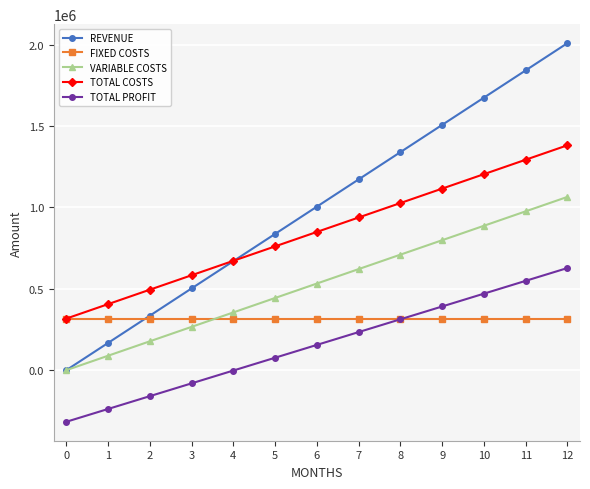

The value of VARIABLE COSTS at 7 is 222322. True or false?

False